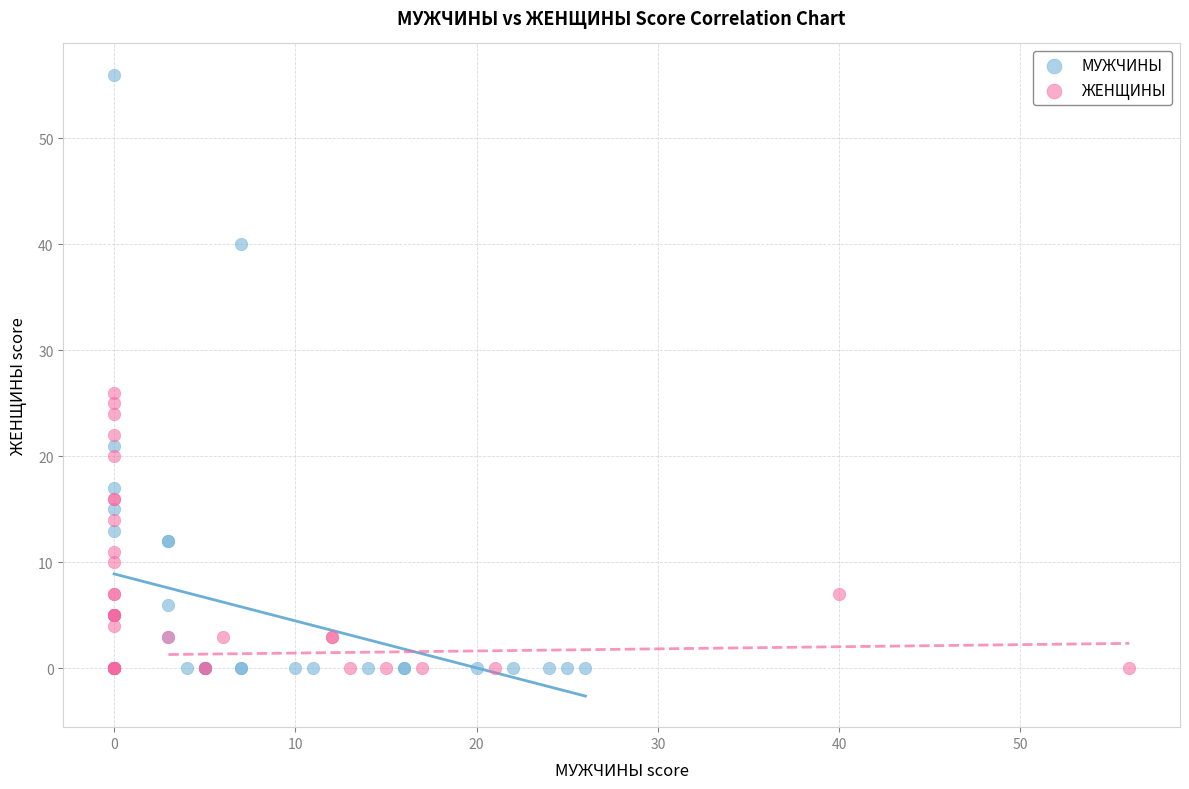

Which series has the largest Y range (max minus min)?

МУЖЧИНЫ